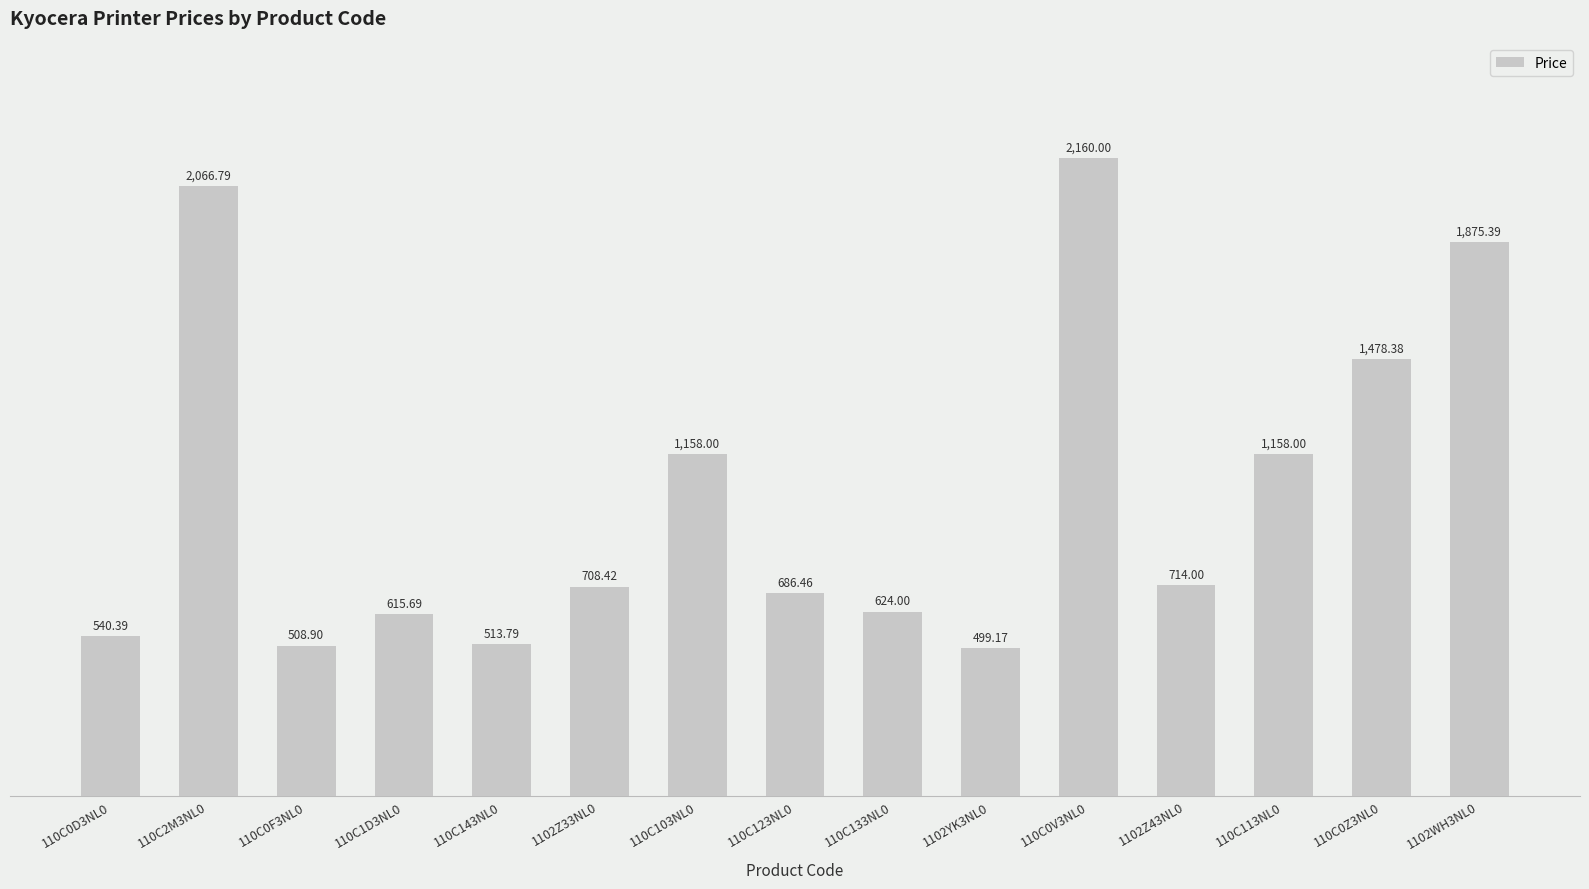

What is the difference between the maximum and minimum values?

1660.8